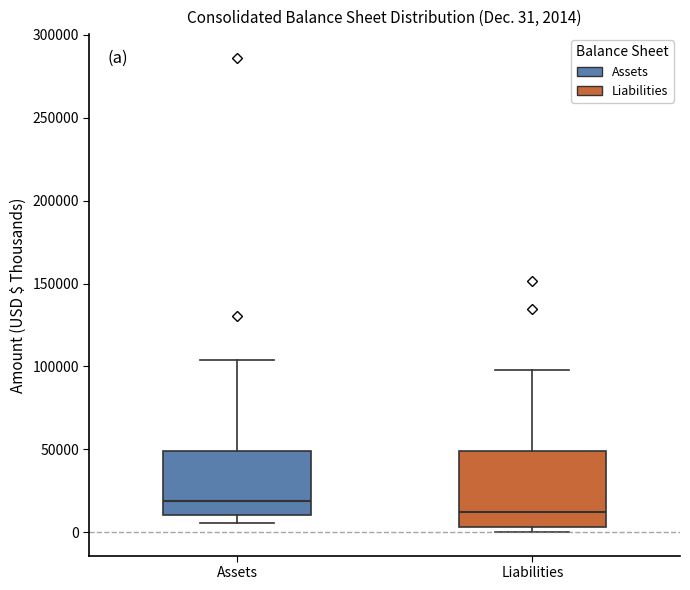

Which box's median line is the highest?

Assets